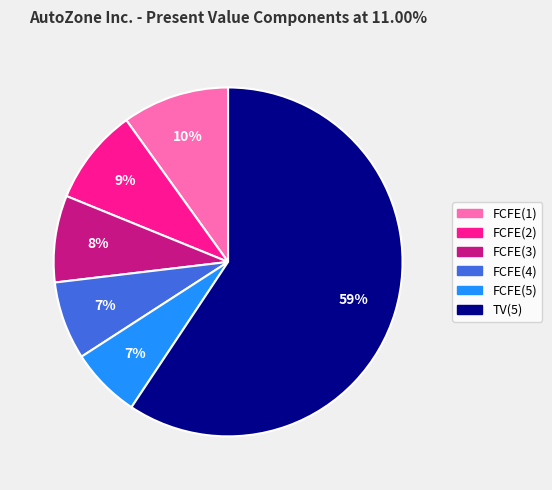

True or false: FCFE(5) accounts for 7% of the total.

True